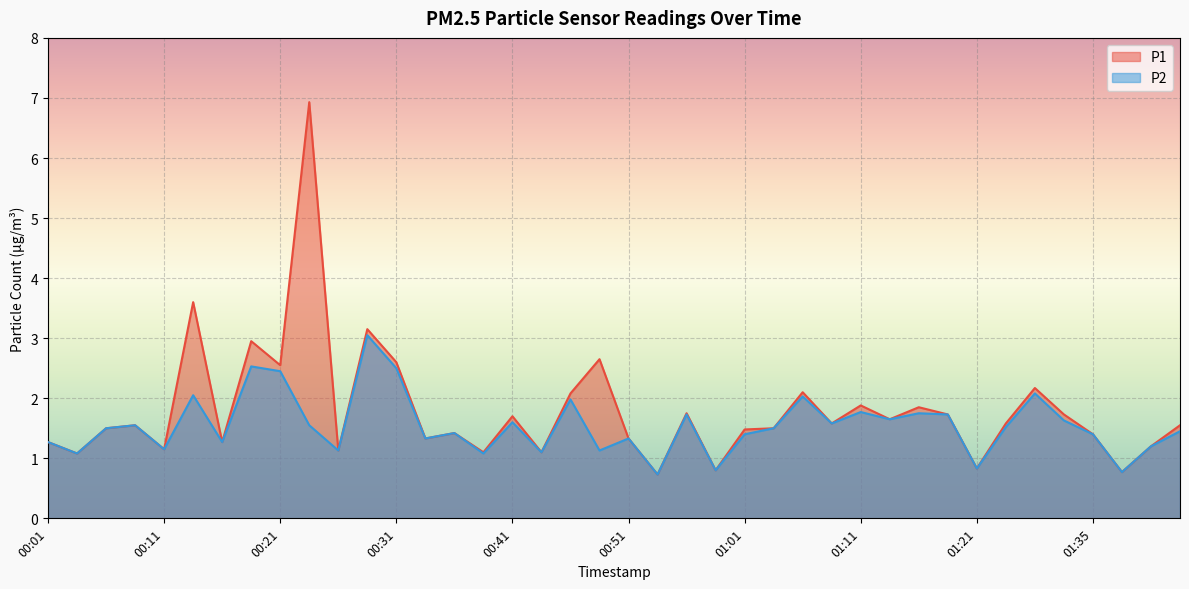

Which series has the widest spread of values?

P1